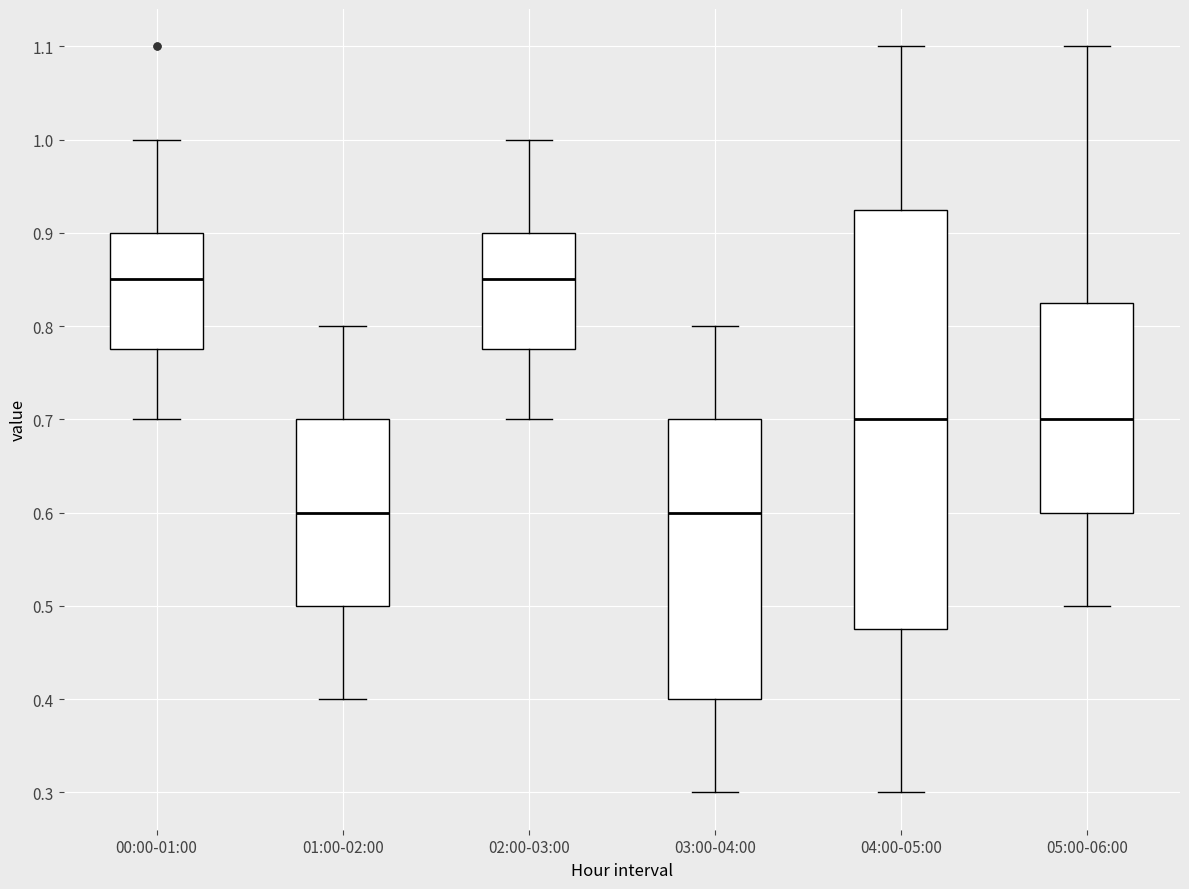

Which box is the tallest, from its lower edge to its upper edge?

04:00-05:00